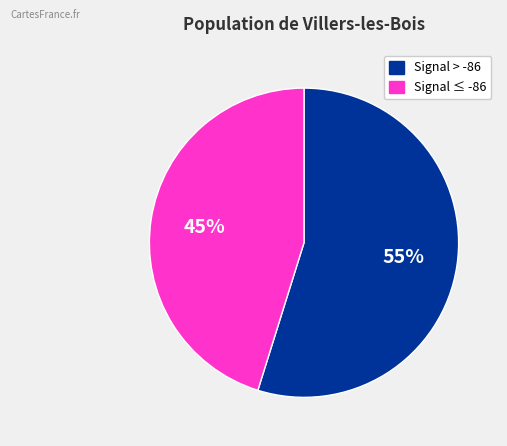

To the nearest percent, what is the average slice percentage?

50%